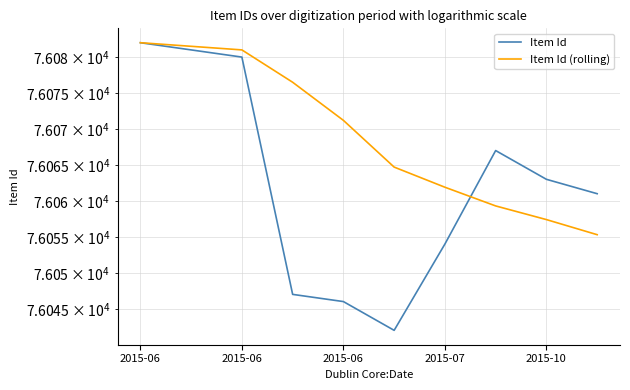

How many times do Item Id and Item Id (rolling) cross each other?

1